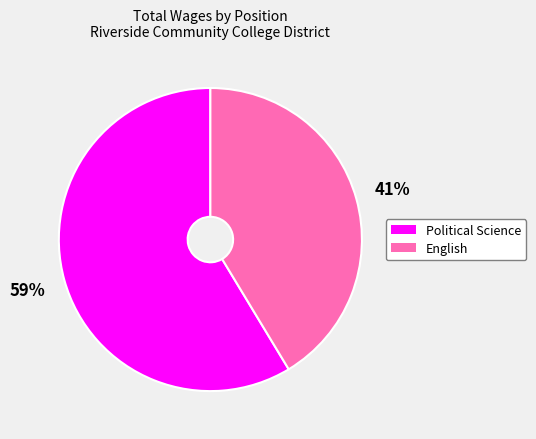

To the nearest percent, what is the average slice percentage?

50%